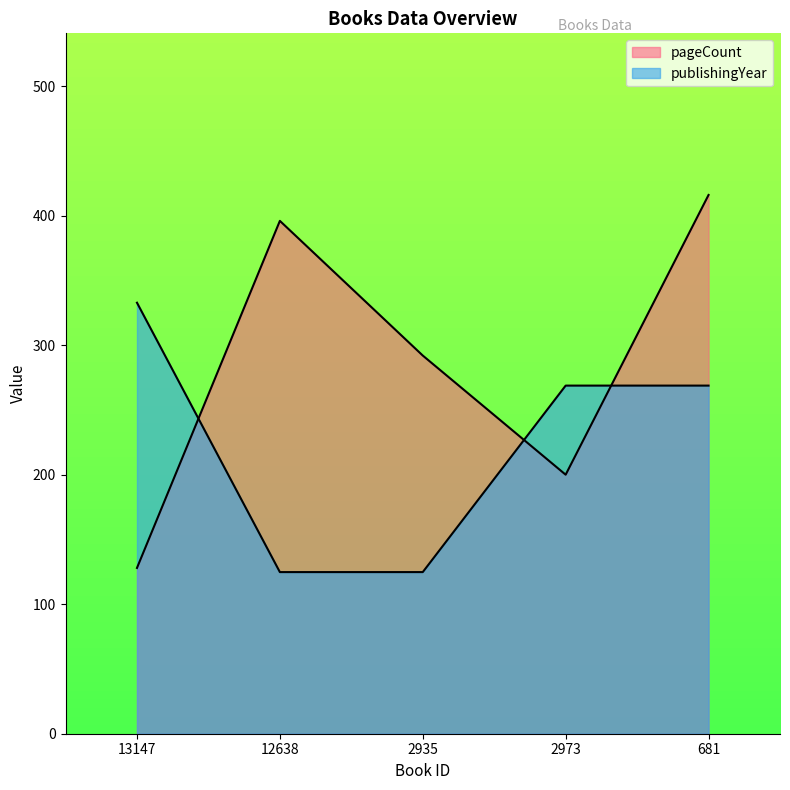

How many interior local valleys does the pageCount series have?

1